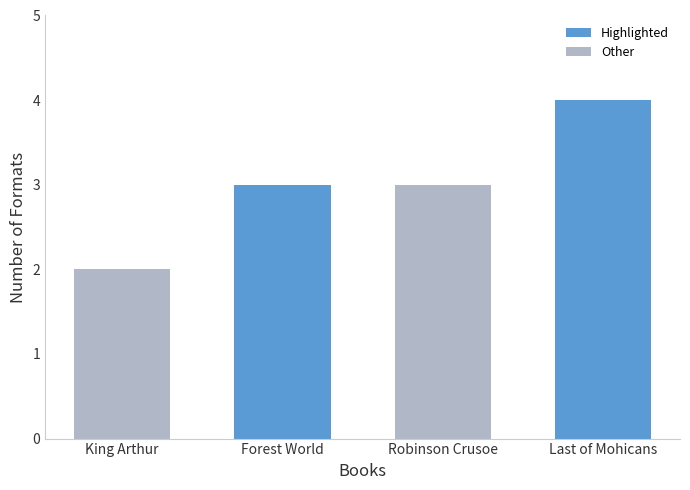

What is the label of the 2nd bar from the left?

Forest World